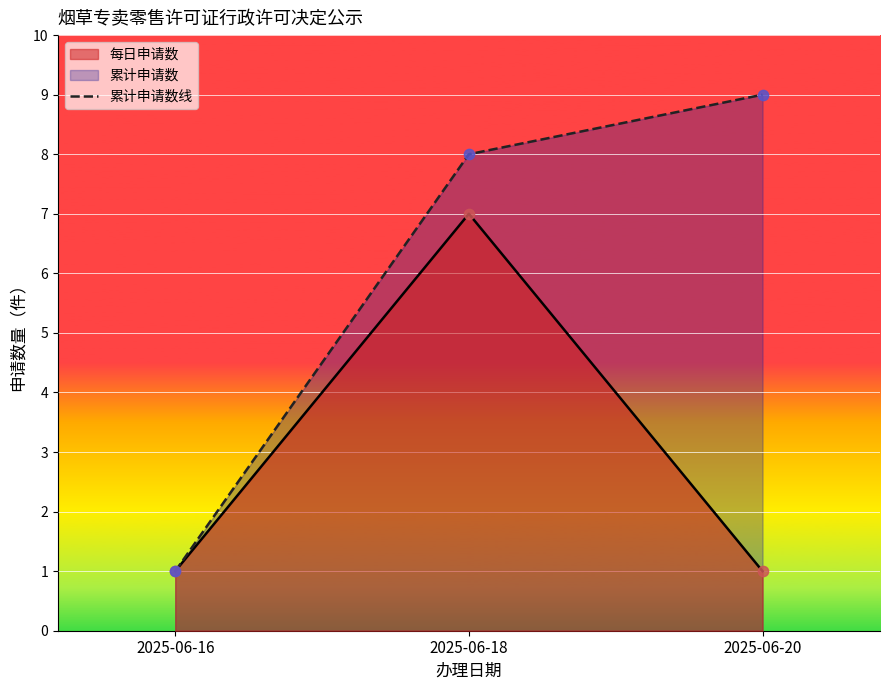

What is the ratio of the value at 2025-06-16 to the value at 2025-06-18?

0.1